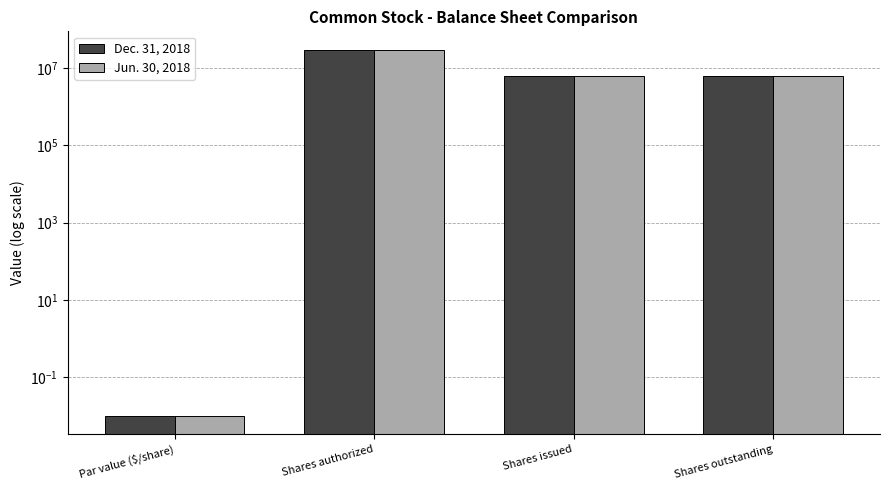

Reading left to right, extract all data points from this chart.

Dec. 31, 2018: 0.0	30000000.0	6357113.0	6357113.0
Jun. 30, 2018: 0.0	30000000.0	6153266.0	6153266.0